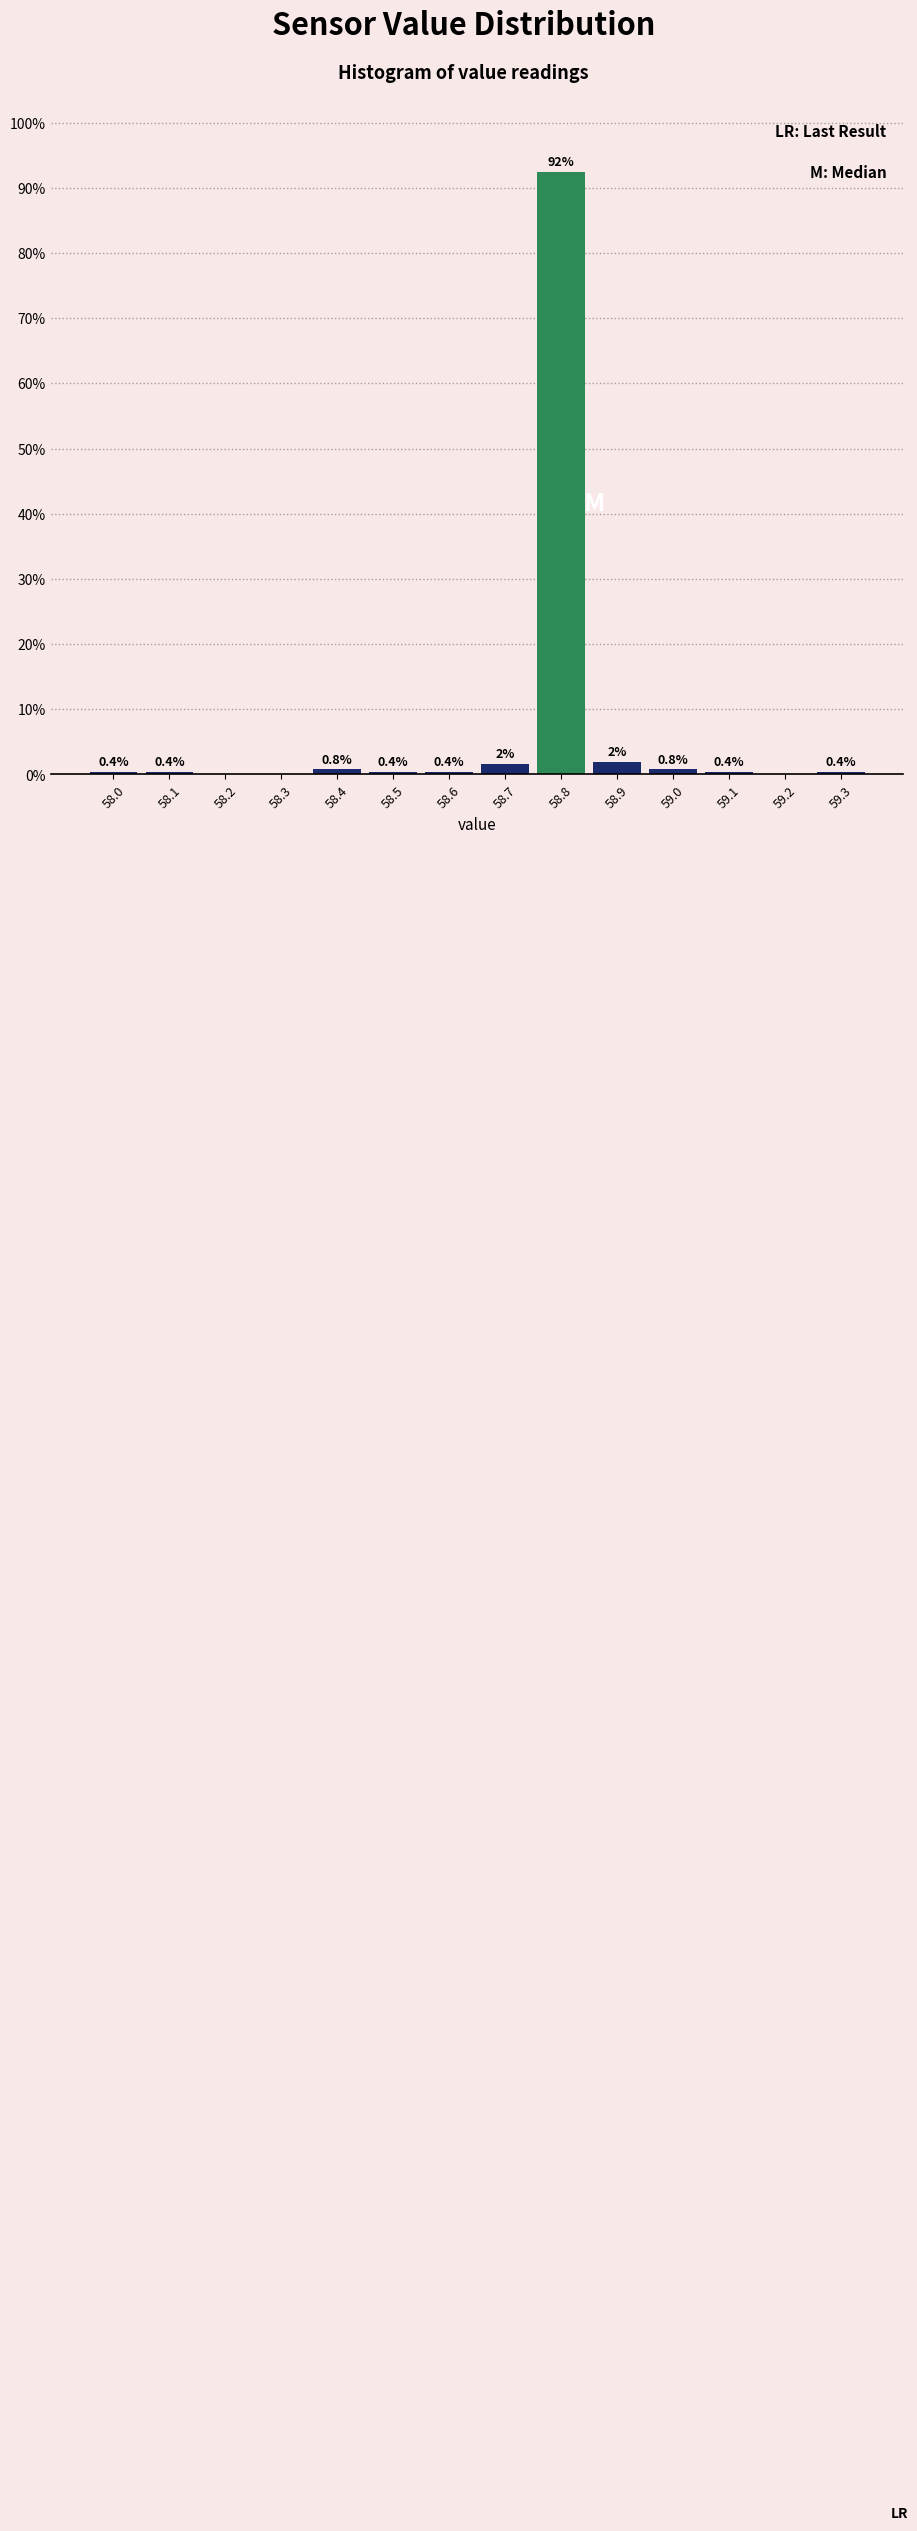

Over which range of the x-axis is the bar tallest?

58.75 to 58.85